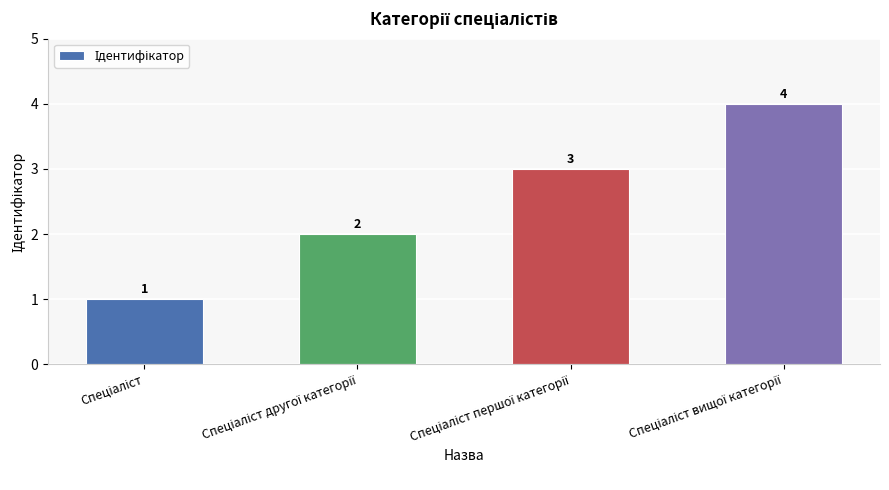

Are the bars grouped side by side (vs. stacked)?

No